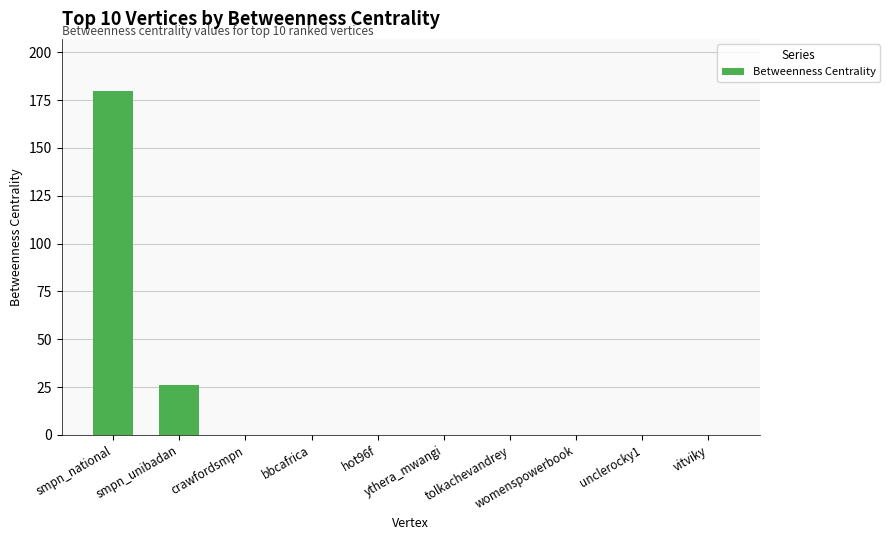

What is the maximum value shown in the chart?

180